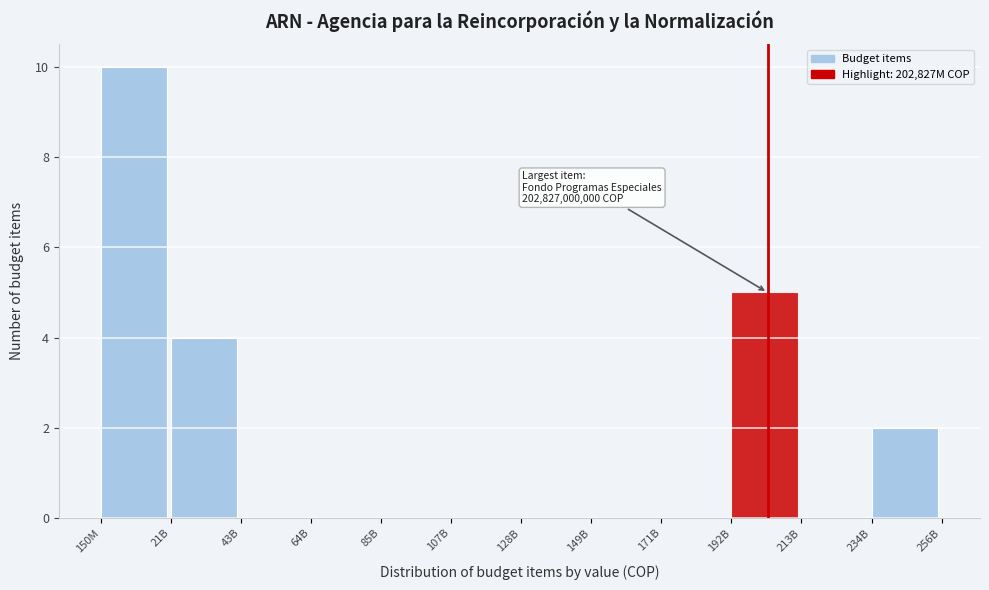

Reading left to right, what are all the values shown in this chart?

150M=10	21B=4	43B=0	64B=0	85B=0	107B=0	128B=0	149B=0	171B=0	192B=5	213B=0	234B=2